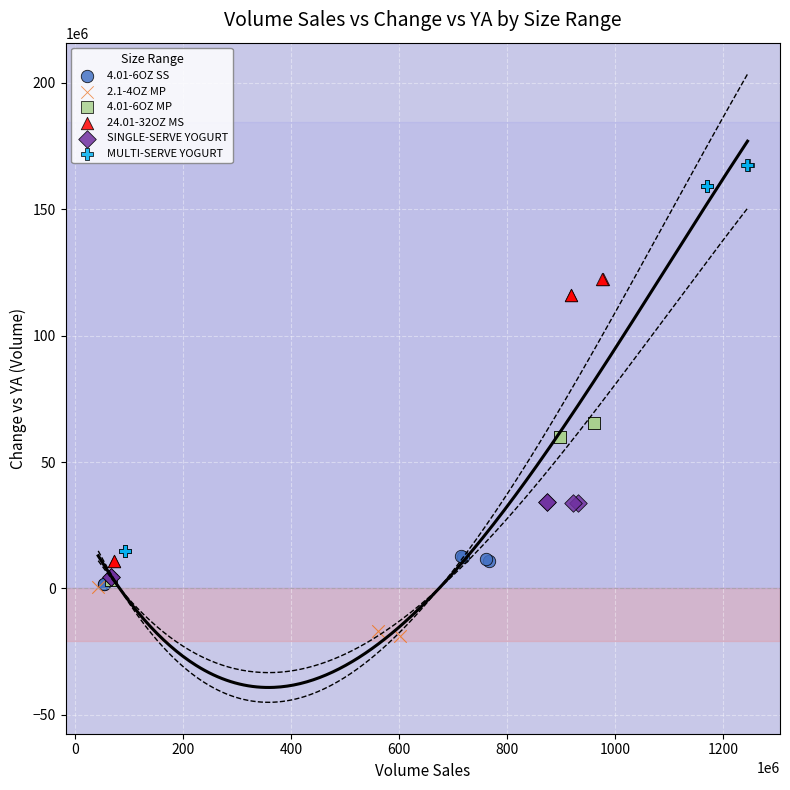

Which series reaches the minimum Y coordinate?

2.1-4OZ MP